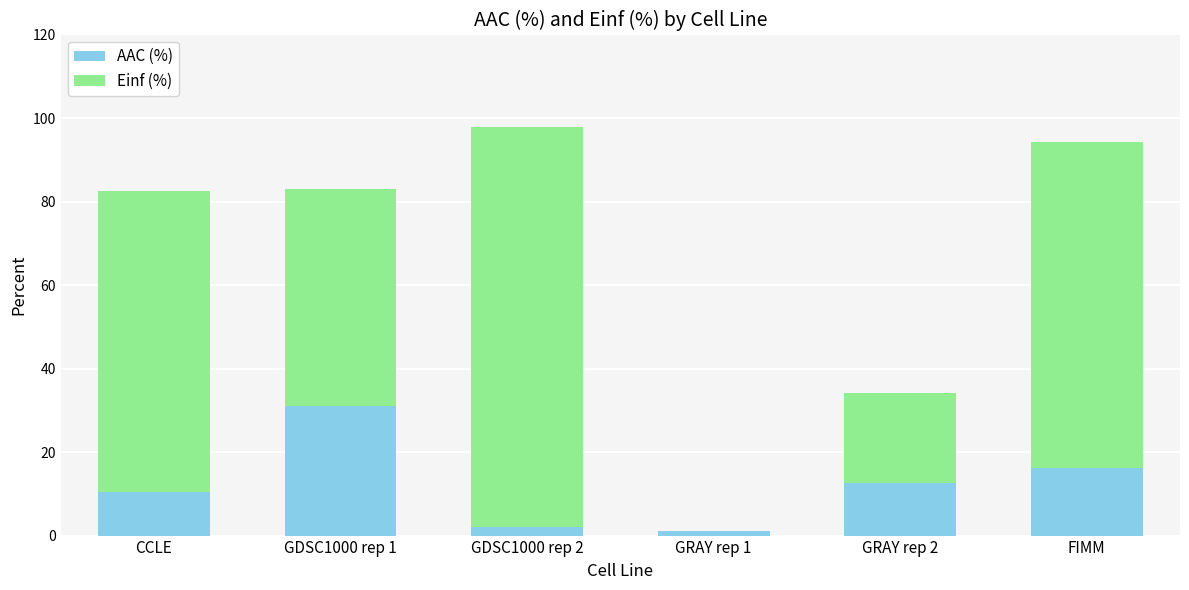

Does the chart contain stacked bars?

Yes